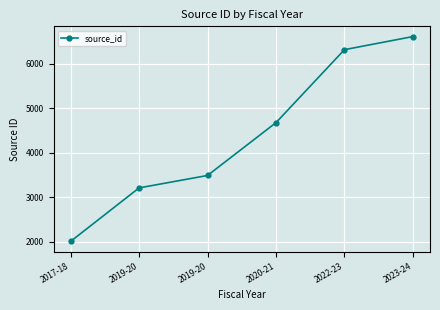

How many values are below 4676?

3